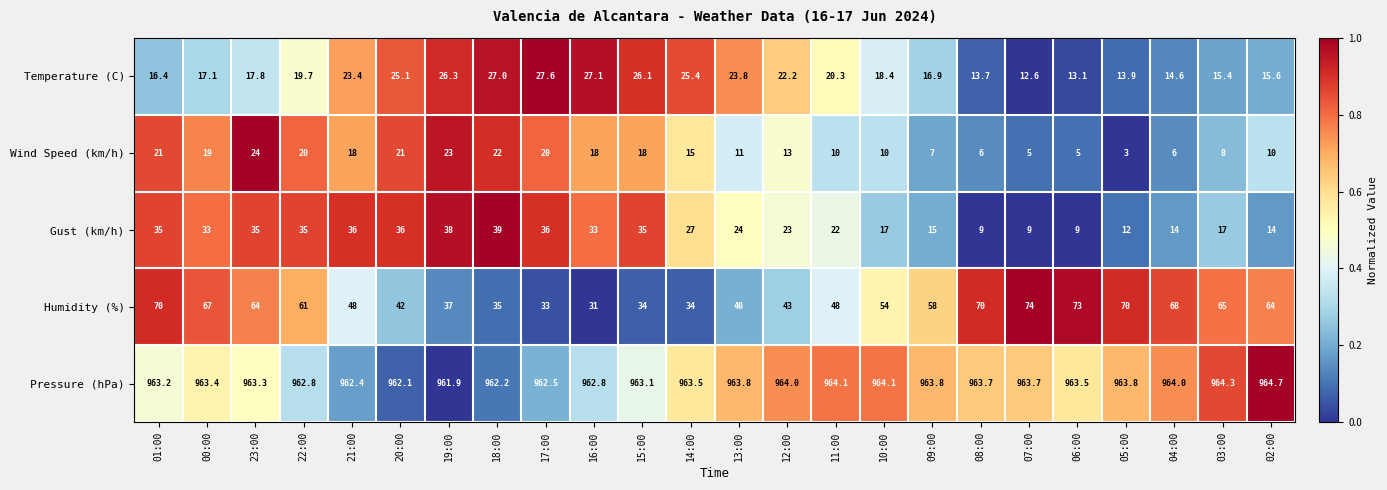

The value of Gust (km/h) at 23:00 is 35.0. True or false?

True